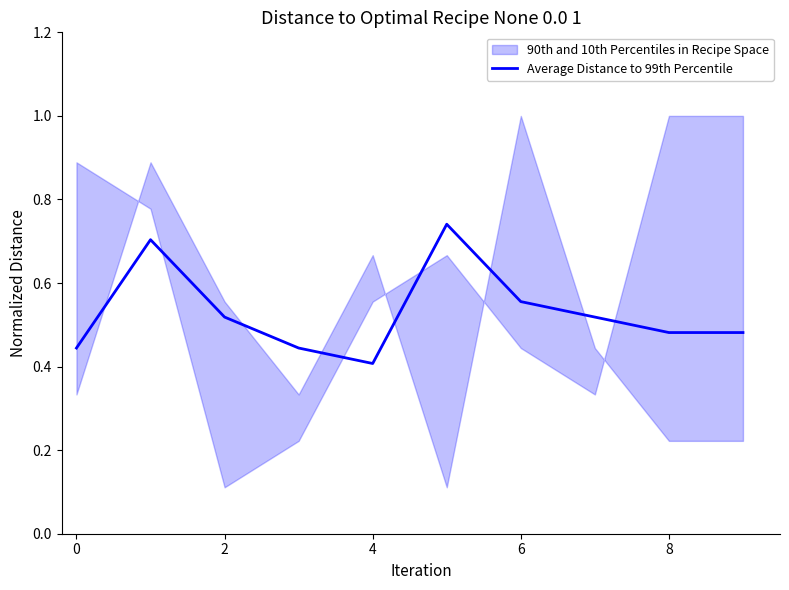

True or false: Average Distance to 99th Percentile has a value of 0.4 at 4.

True